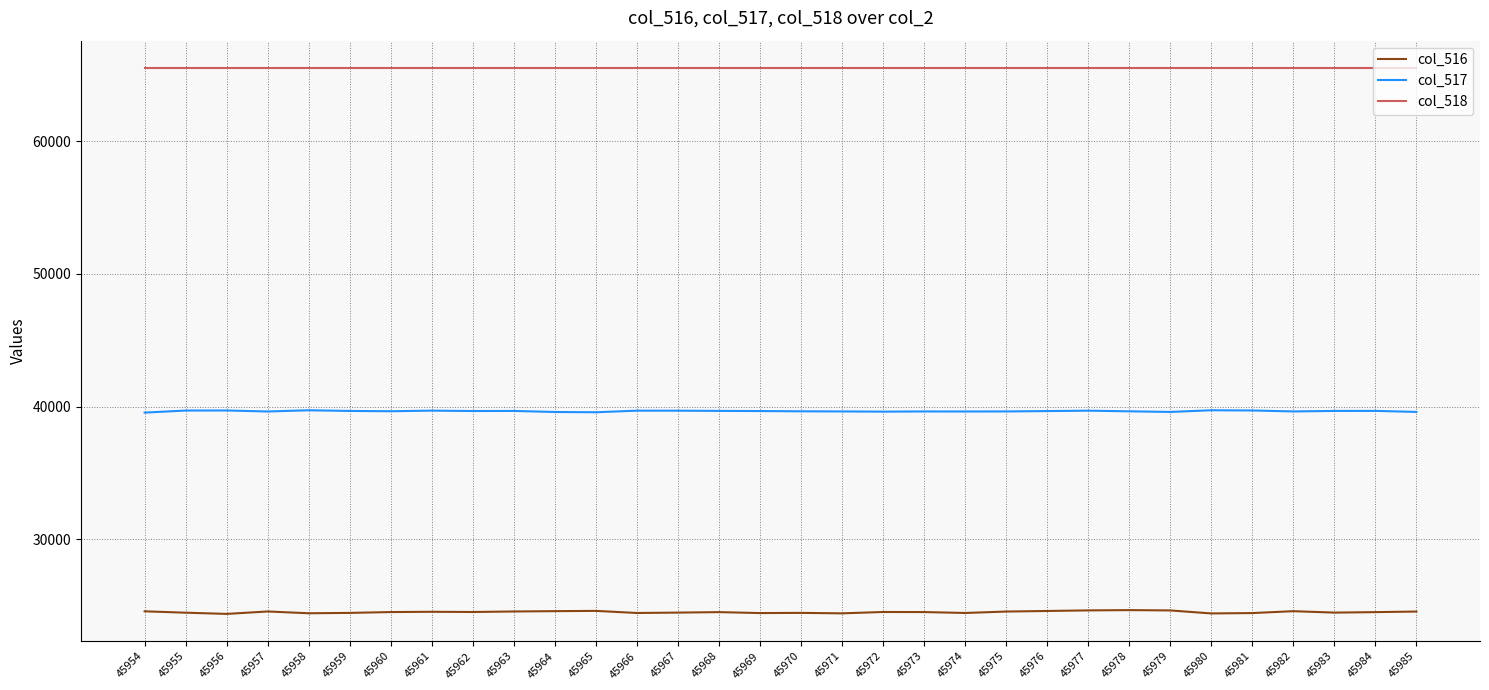

What is the total value across all series at 45979?

129762